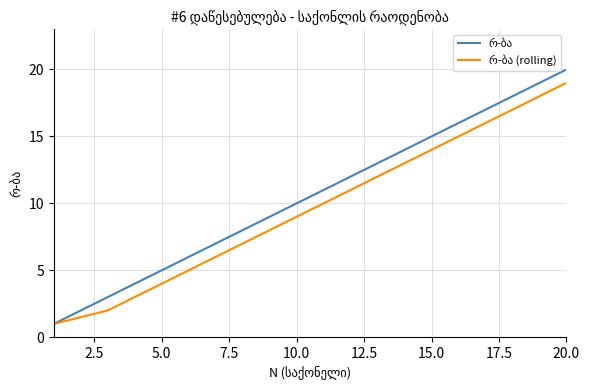

What is the minimum value shown in the chart?

1.0